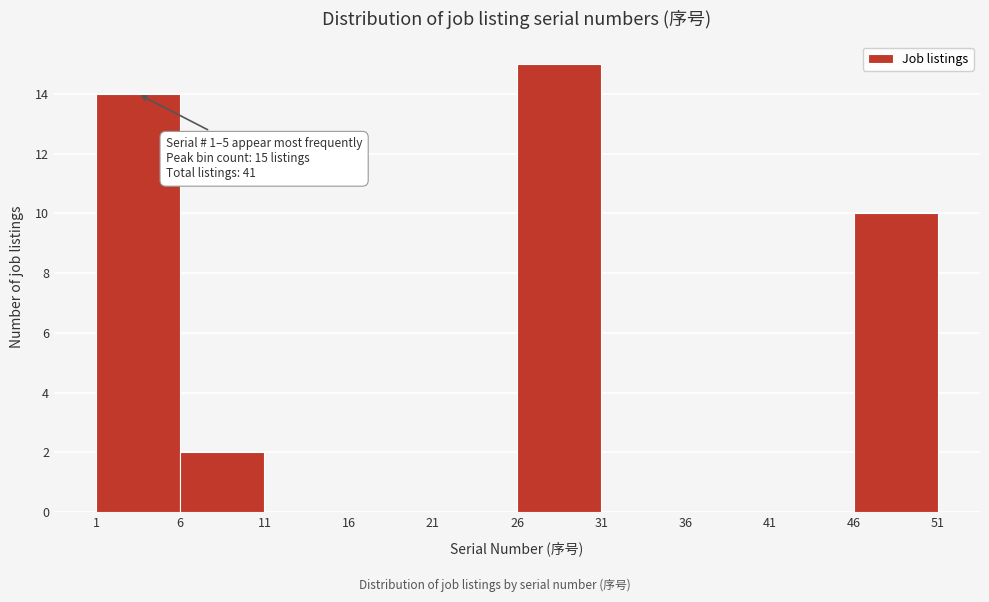

Which range on the x-axis has the tallest bar?

26 to 31